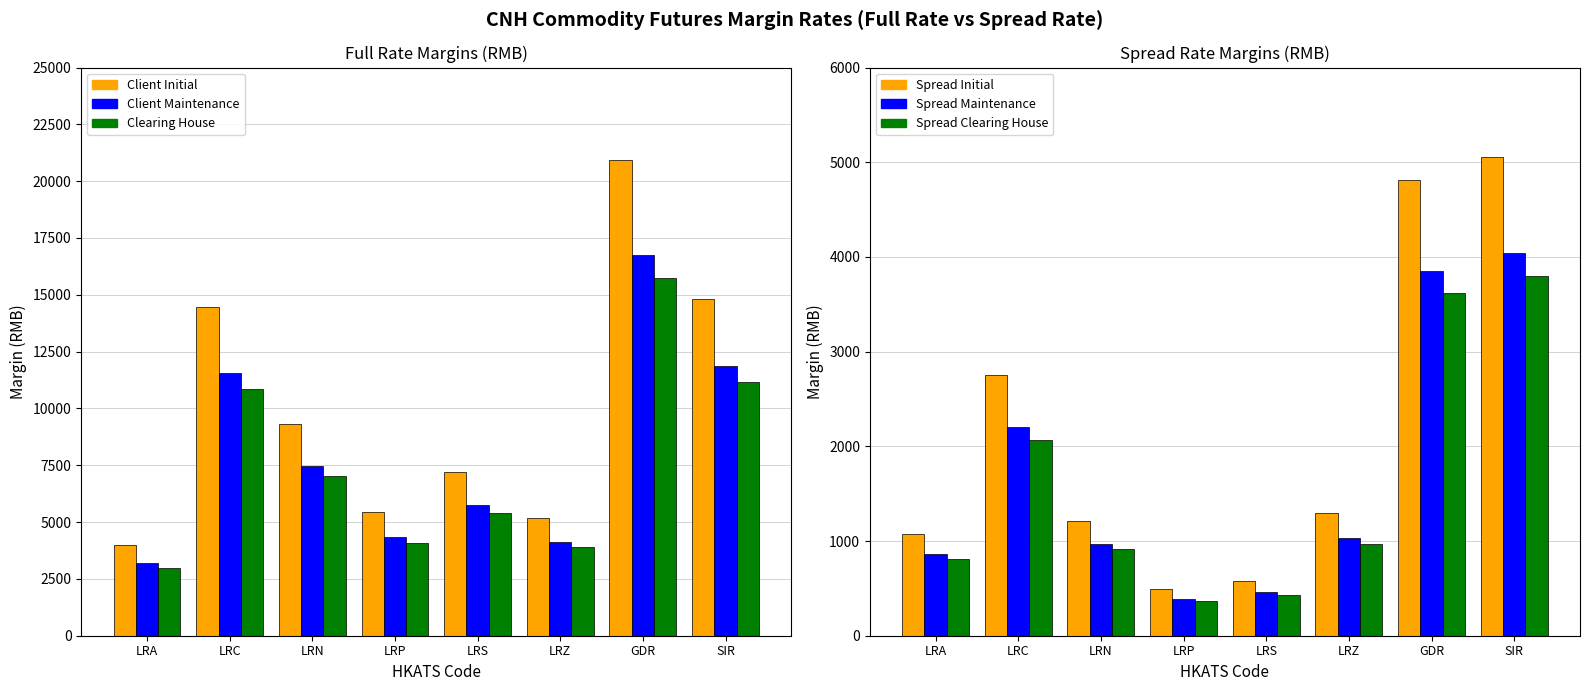

Count the number of data series in this chart.

6